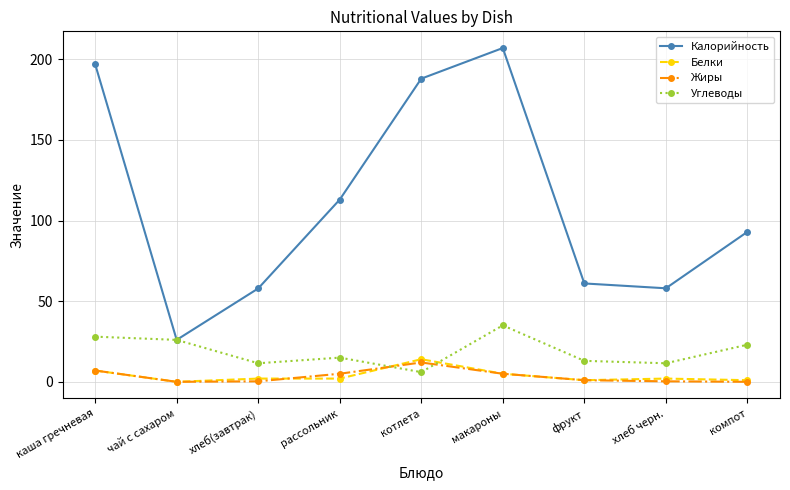

Is the value of Углеводы at рассольник greater than the value of Жиры at макароны?

Yes